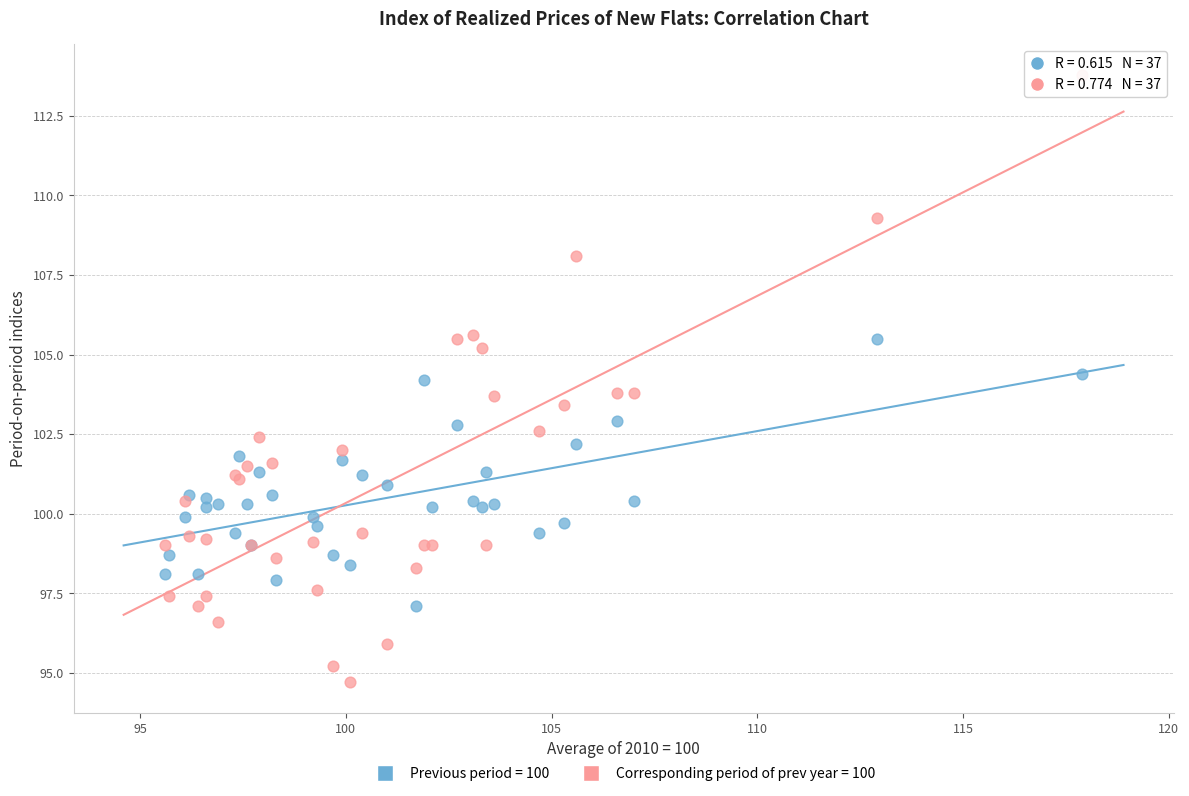

Which series has the largest Y range (max minus min)?

Corresponding period of prev year = 100